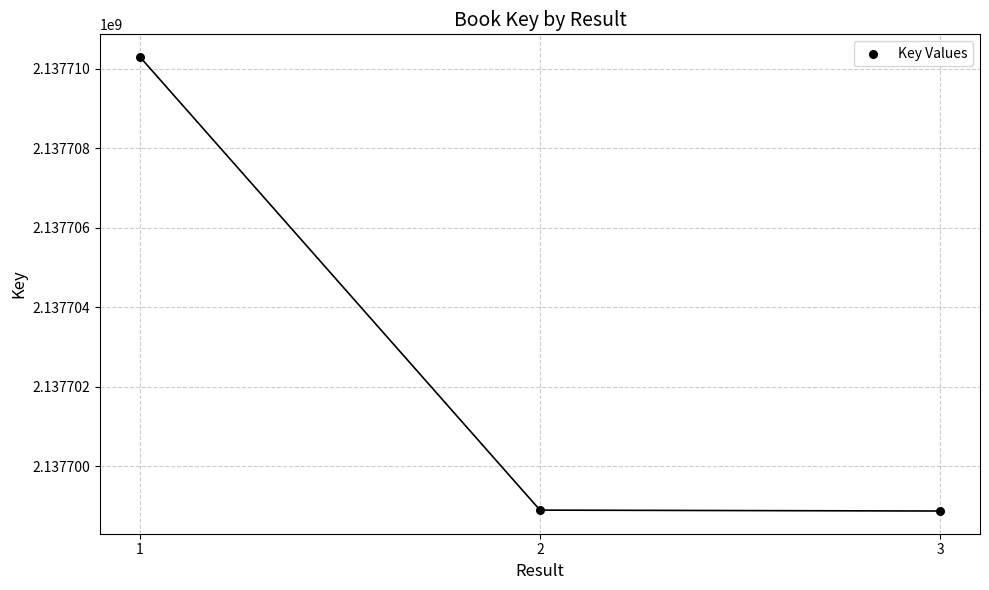

What is the range of Y values (max minus min)?

11433